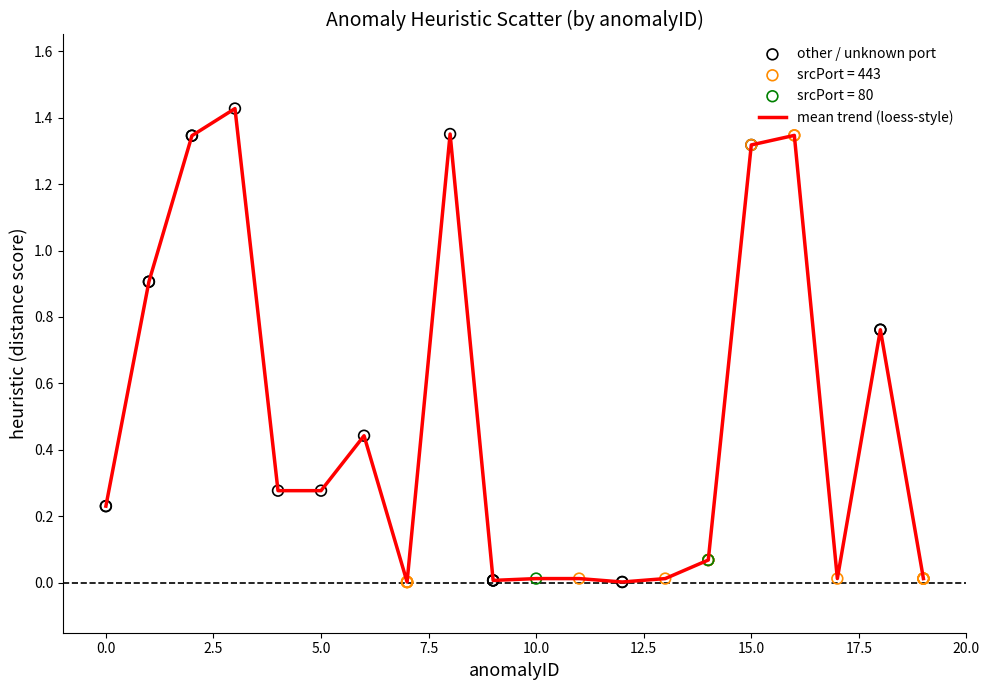

How many lines are shown in the chart?

1